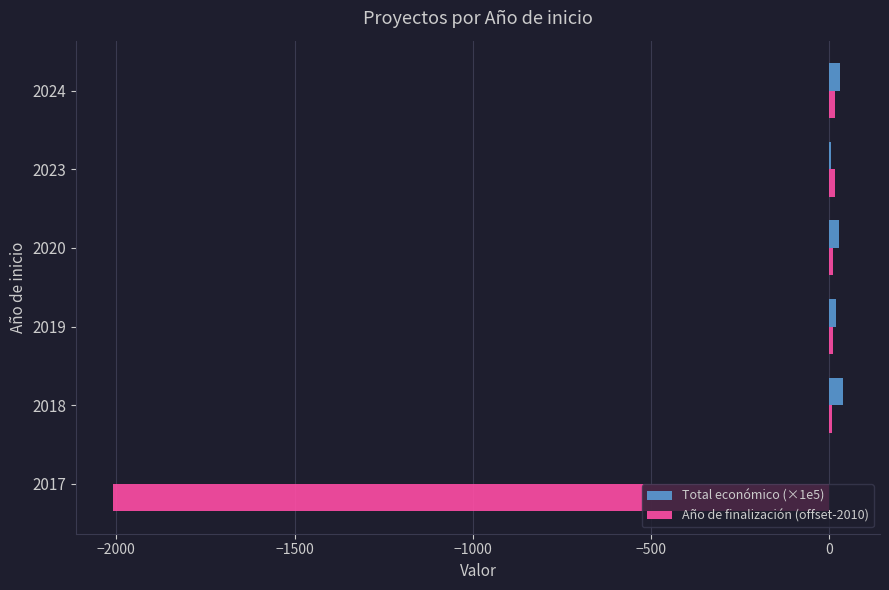

What are all the series names shown in the legend?

Total económico (×1e5), Año de finalización (offset-2010)